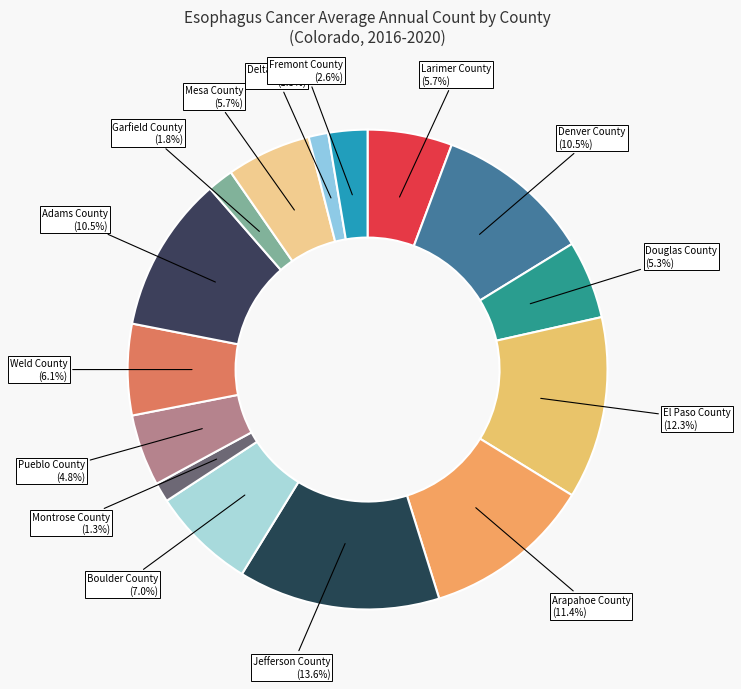

To the nearest percent, what is the difference between the largest and smallest slice percentages?

12%